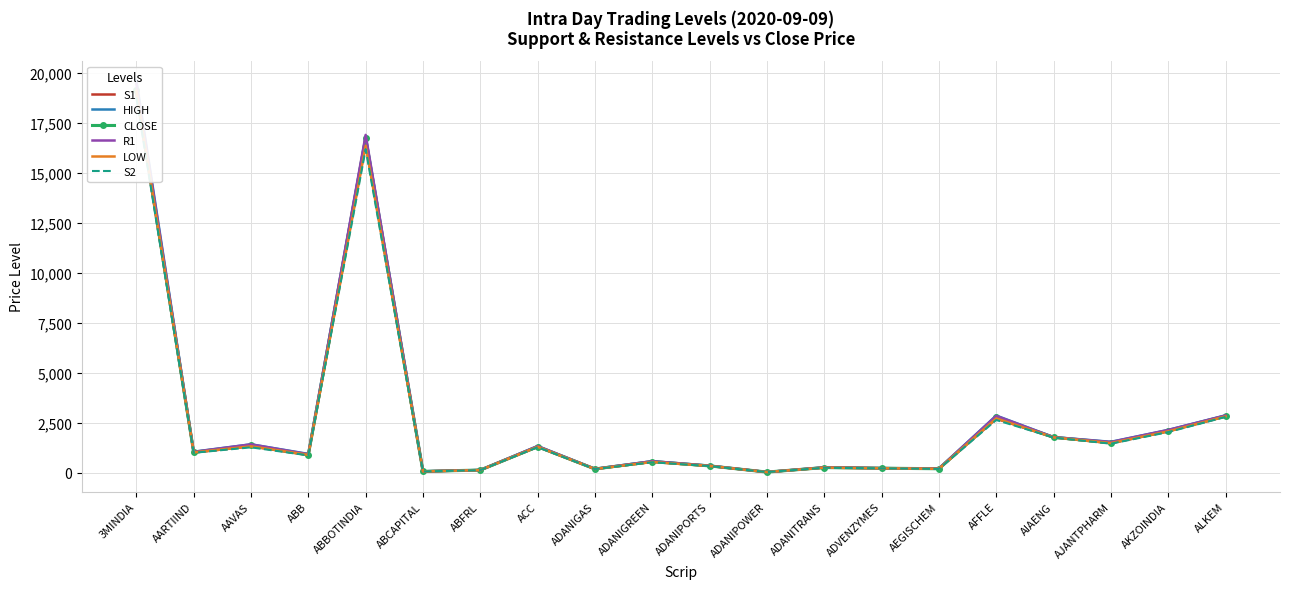

At which category does LOW reach its first local valley?

AARTIIND